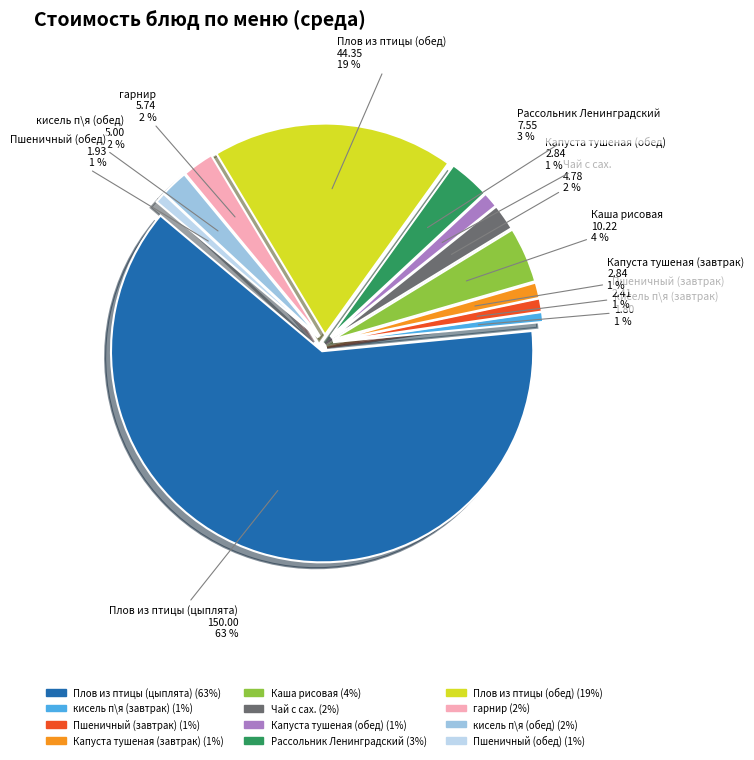

What is the largest slice in the pie chart?

Плов из птицы (цыплята)